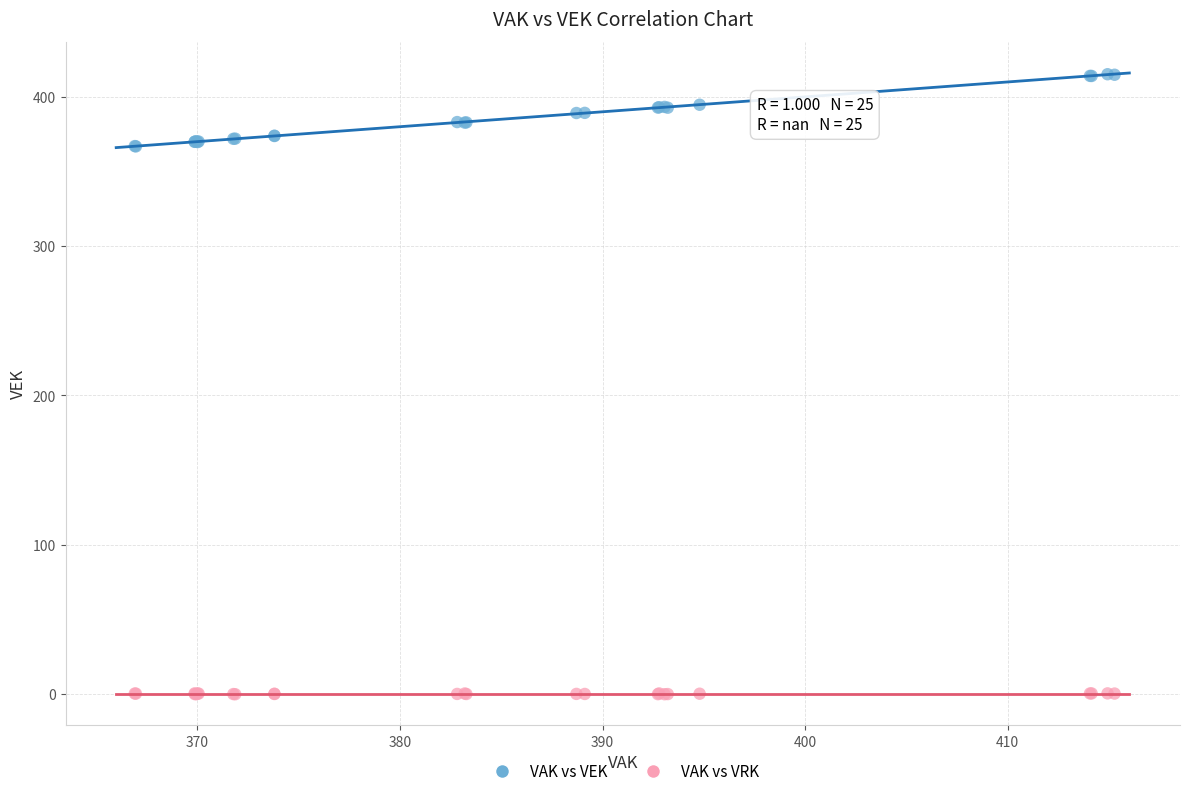

Which series reaches the maximum Y coordinate?

VAK vs VEK